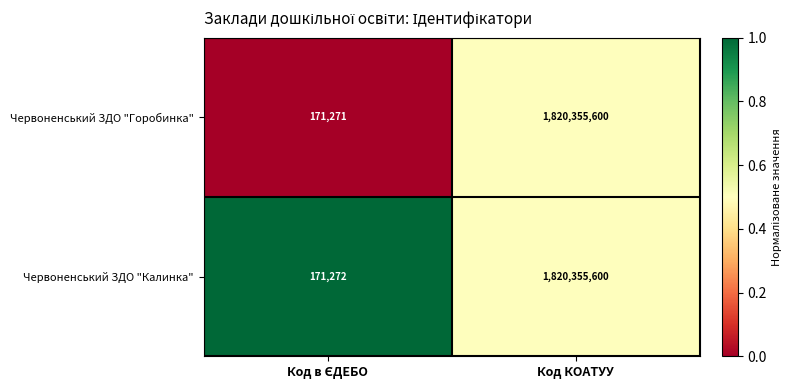

Which series has the largest range (max minus min)?

Червоненський ЗДО "Горобинка"